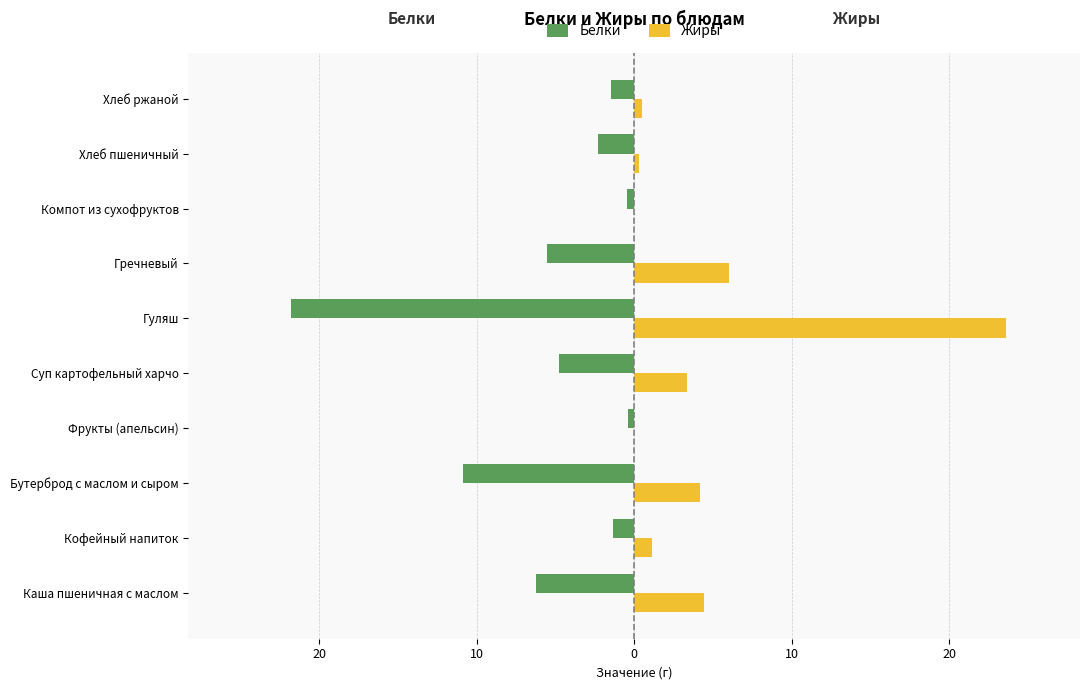

What is the greatest value displayed?

23.6